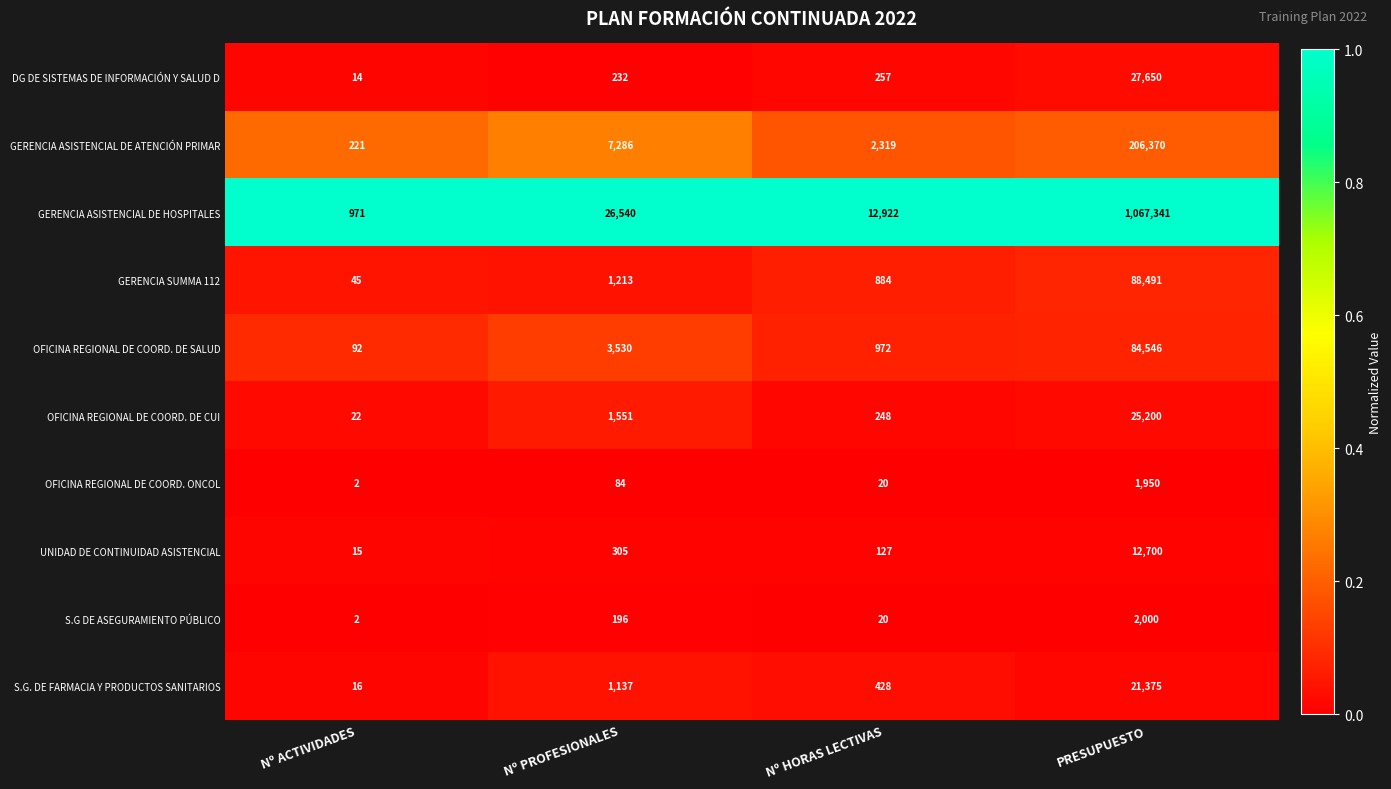

List the labels in order of S.G. DE FARMACIA Y PRODUCTOS SANITARIOS value, largest first.

PRESUPUESTO, Nº PROFESIONALES, Nº HORAS LECTIVAS, Nº ACTIVIDADES